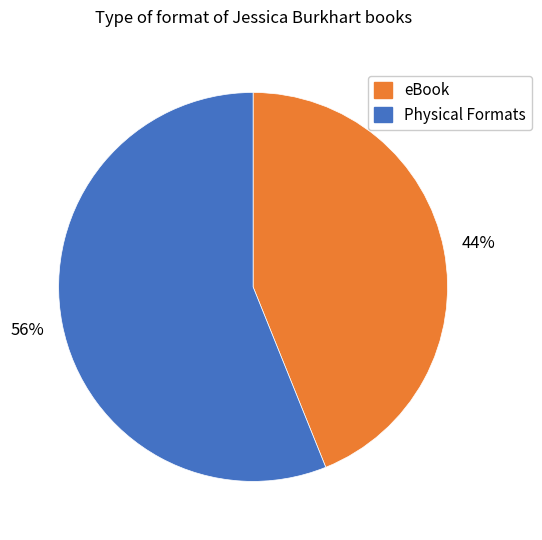

Does any single category account for the majority?

Yes